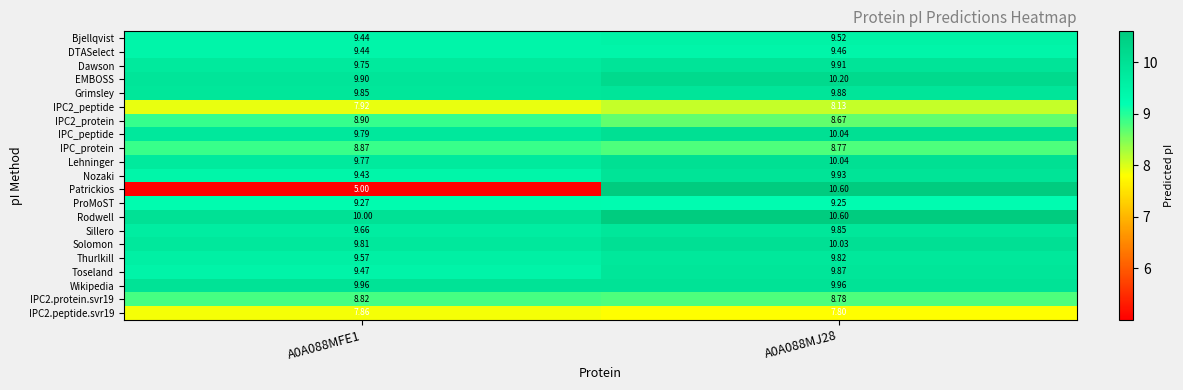

Is the value of DTASelect at A0A088MFE1 greater than the value of Patrickios at A0A088MFE1?

Yes